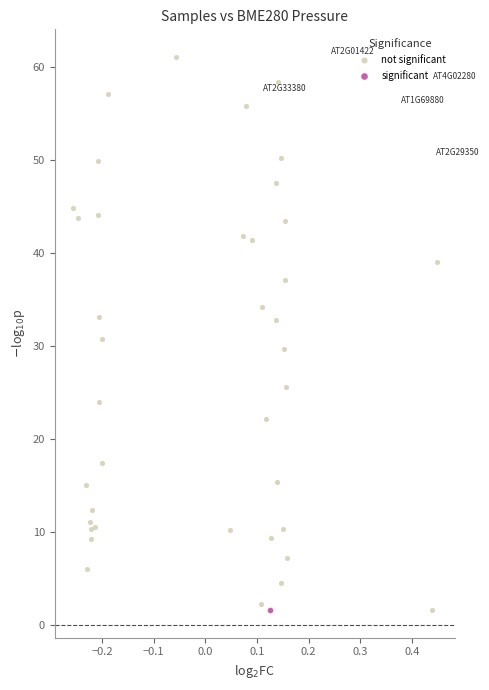

What are all the series names shown in the legend?

not significant, significant